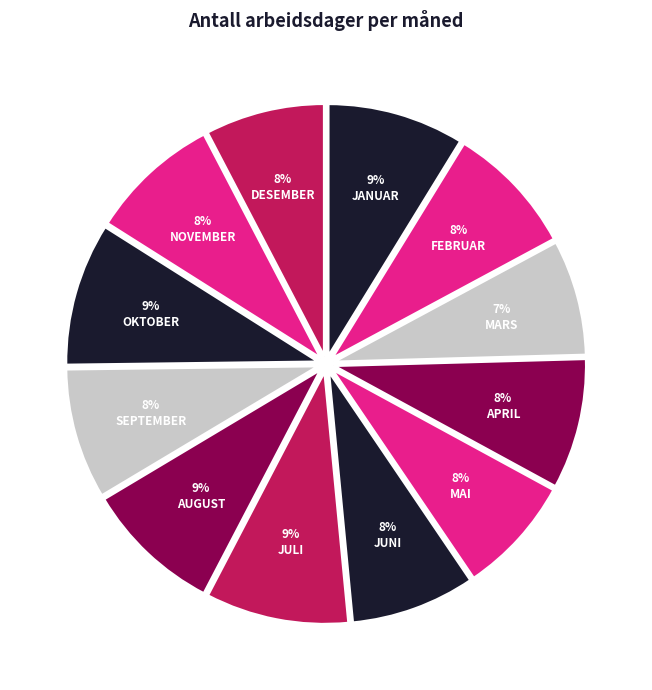

To the nearest percent, what is the average slice percentage?

8%